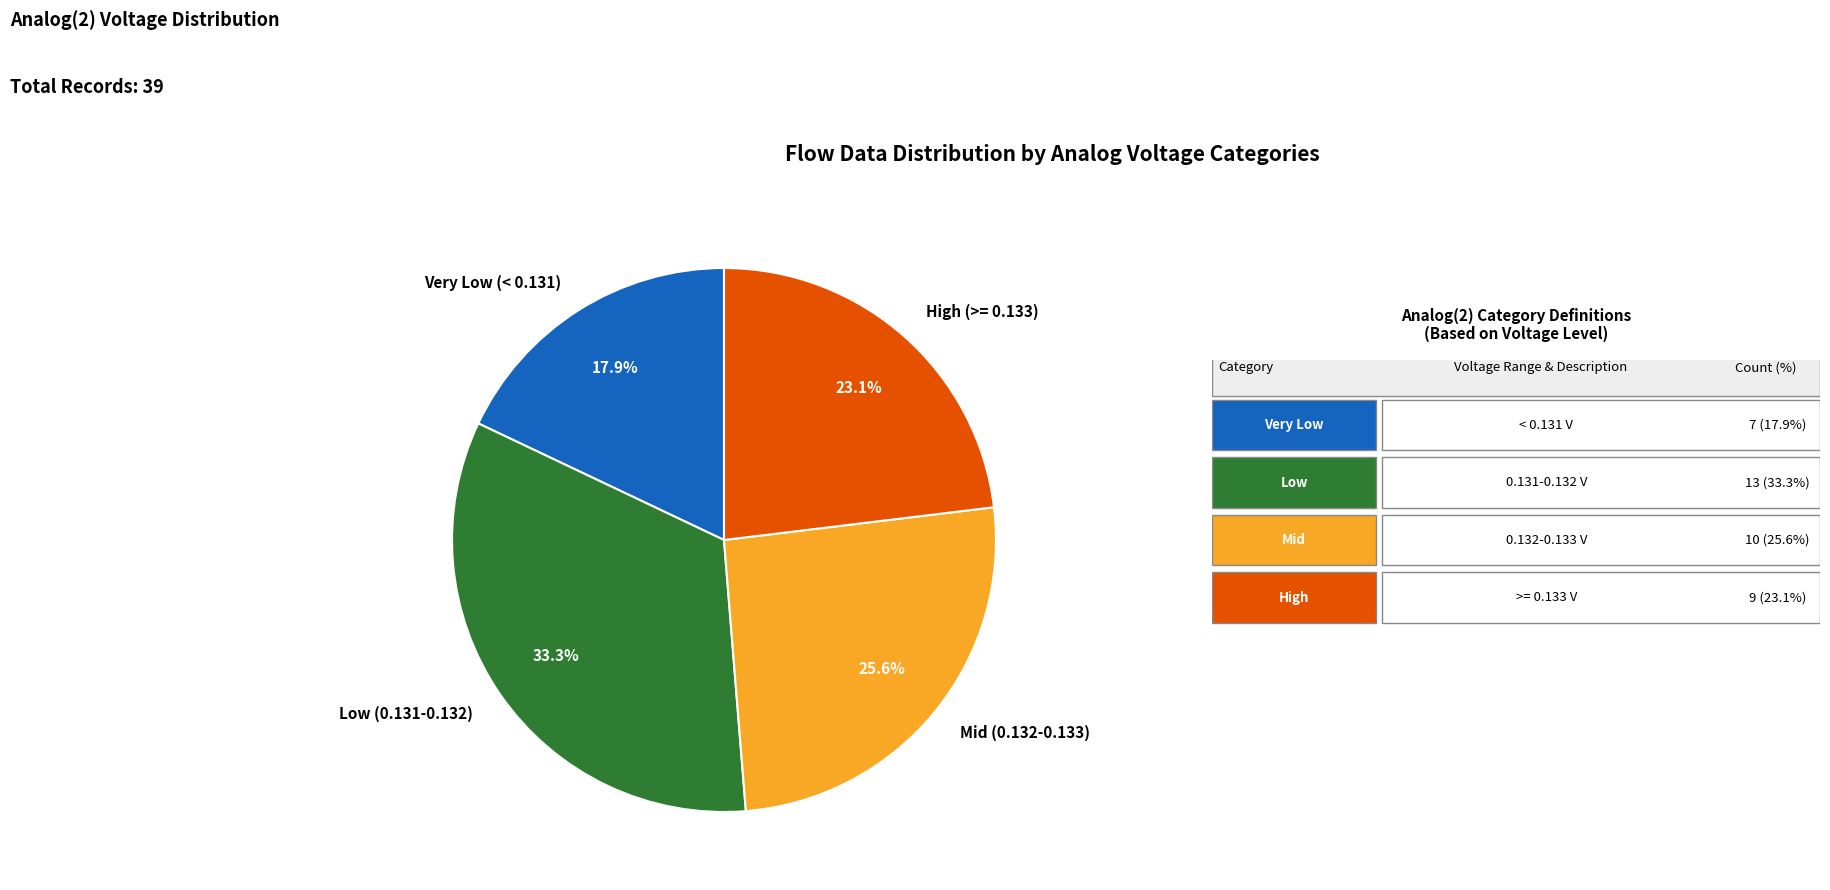

Count the number of slices in the pie.

4